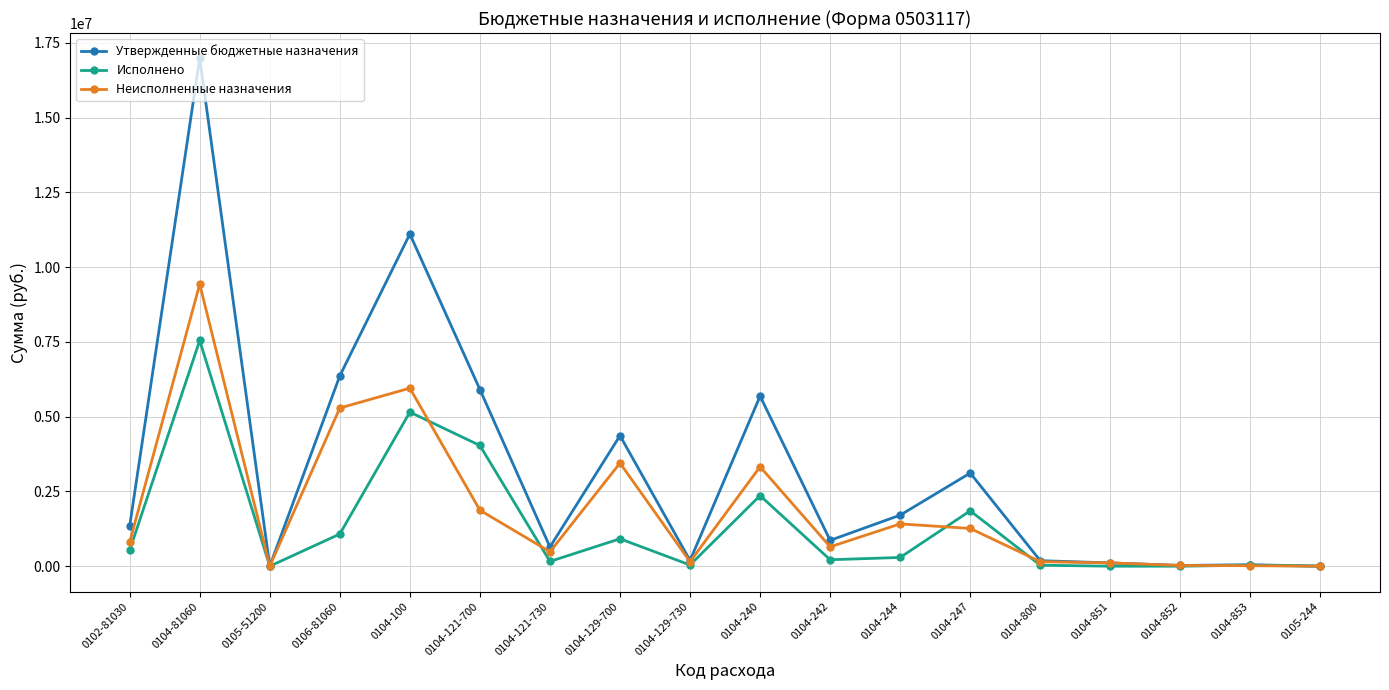

At which label does Исполнено reach its peak?

0104-81060